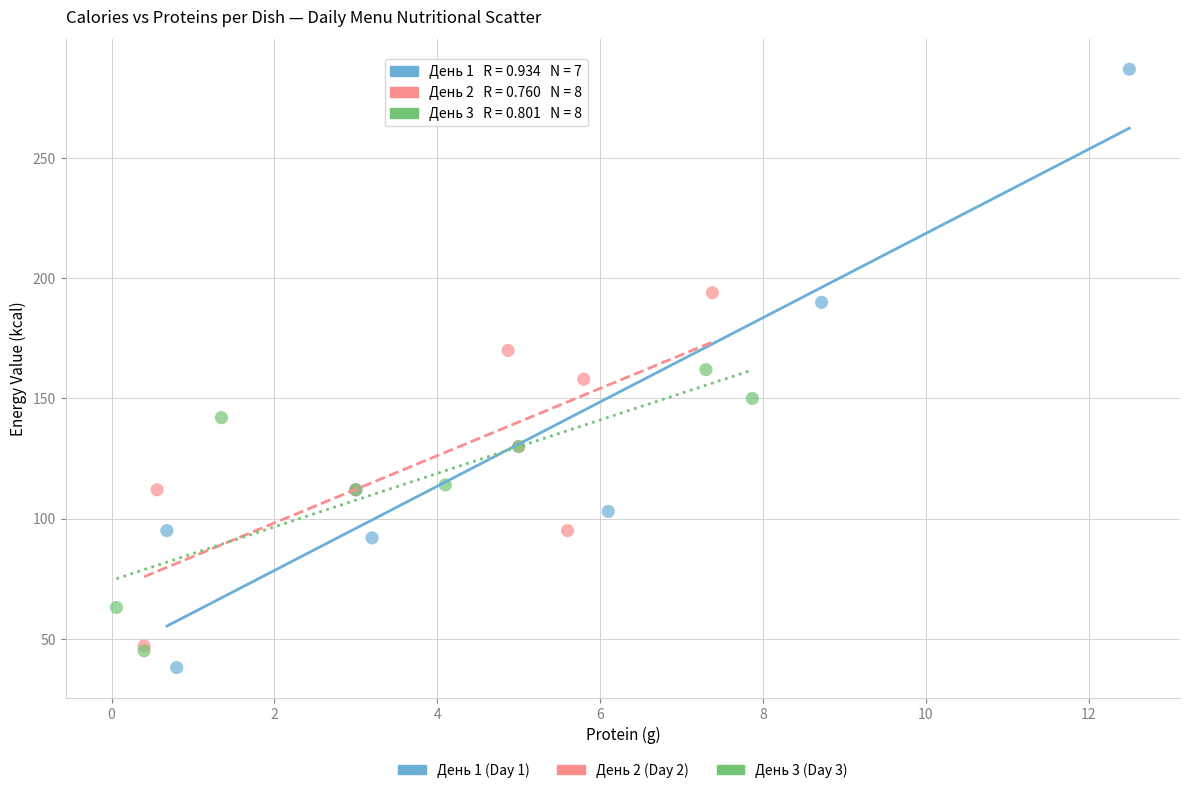

Which series contains the highest Y value?

День 1 (Day 1)